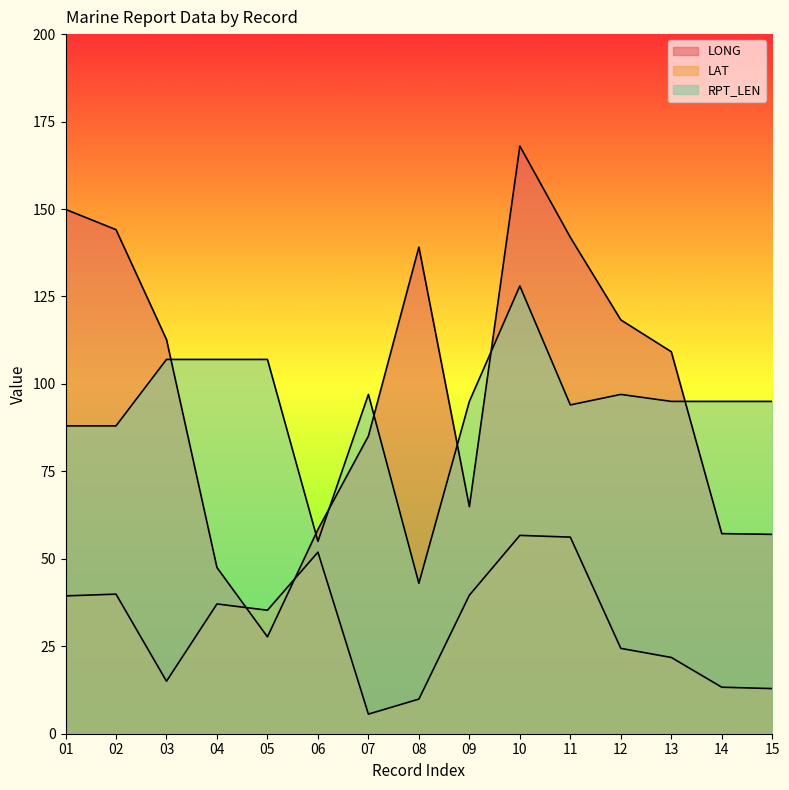

The value of LONG at 02 is 35.6. True or false?

False